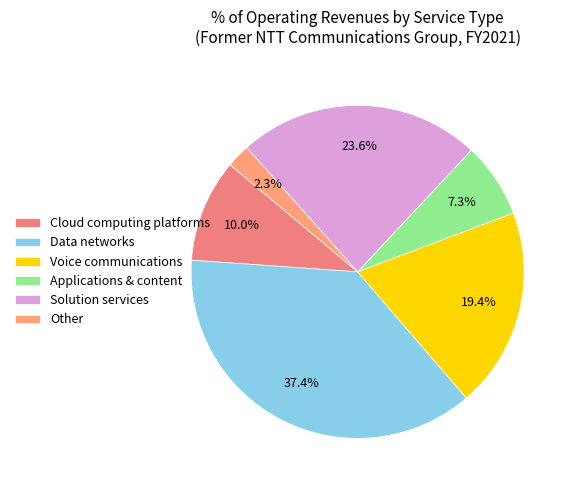

To the nearest percent, what is the average slice percentage?

17%